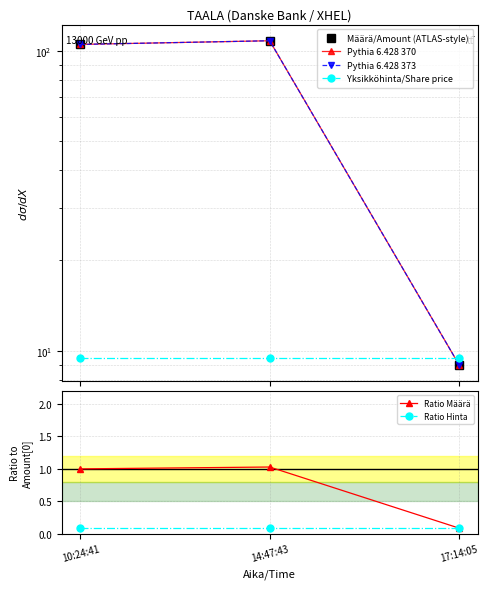

How many data points does each series have?

3